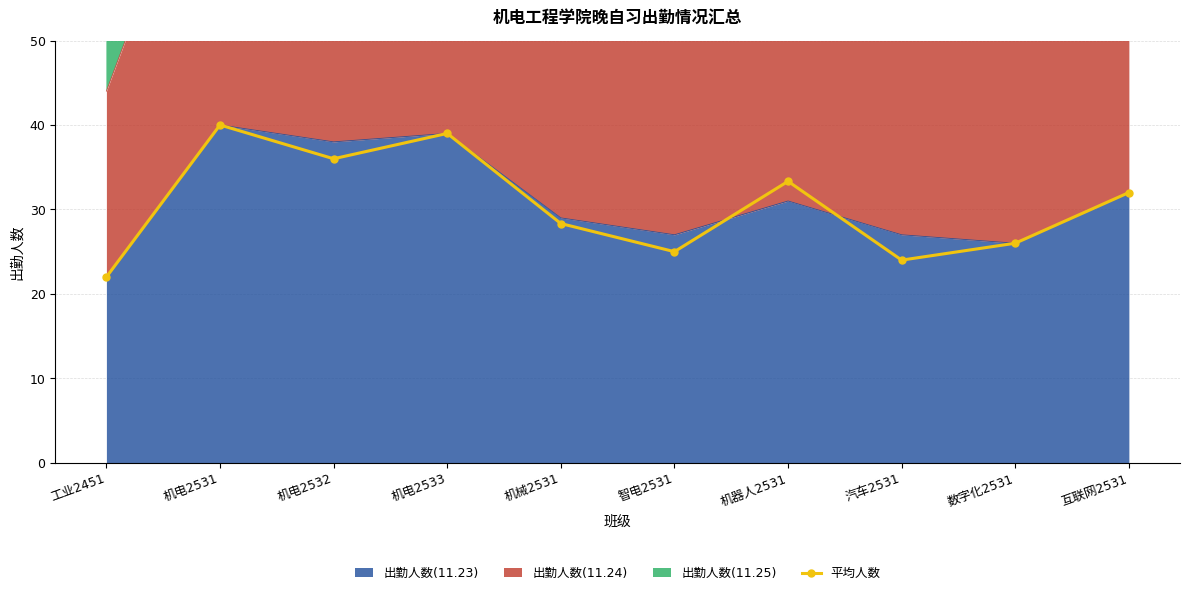

The chart shows a value of 67.1 at 机电2533. True or false?

False